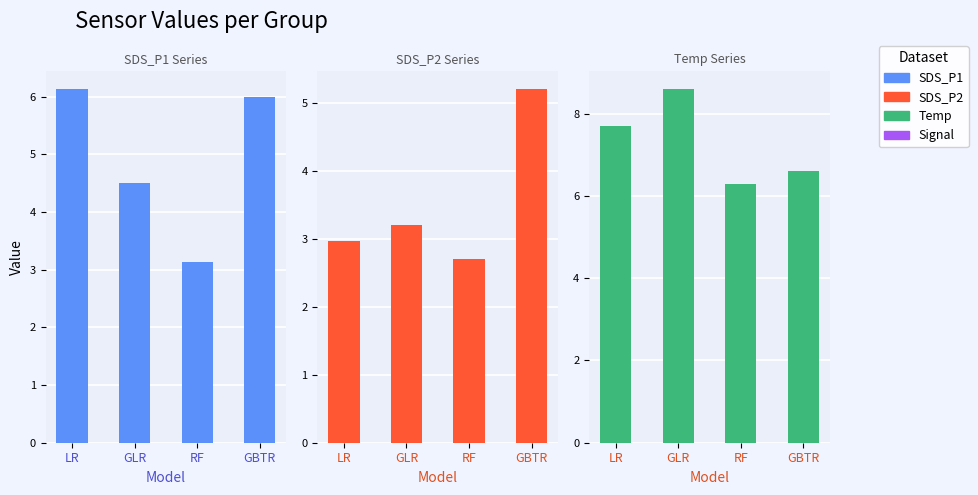

The Temp series shows 2.3 at GBTR. True or false?

False